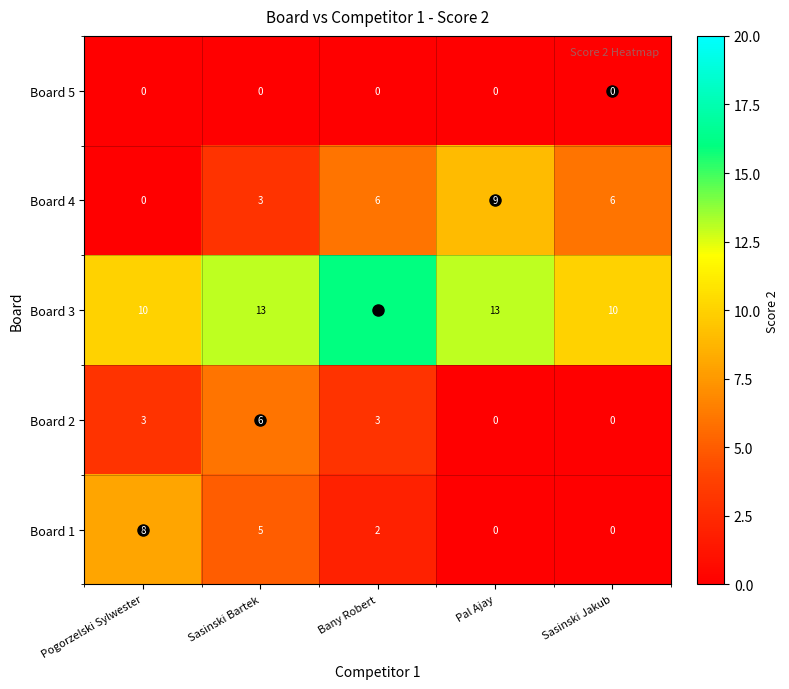

What is the difference between the maximum and minimum values in the Board 2 series?

6